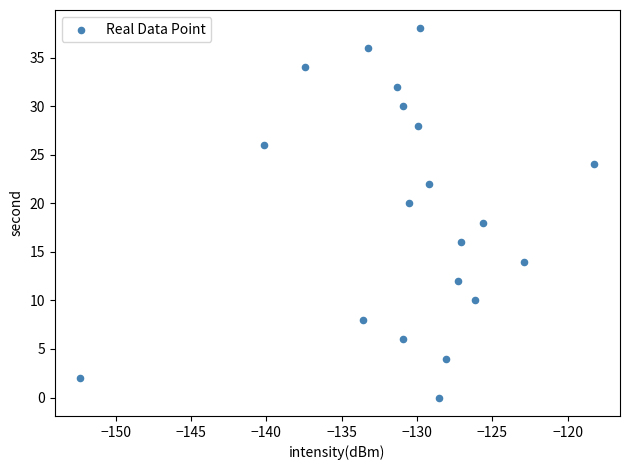

What is the range of Y values (max minus min)?

38